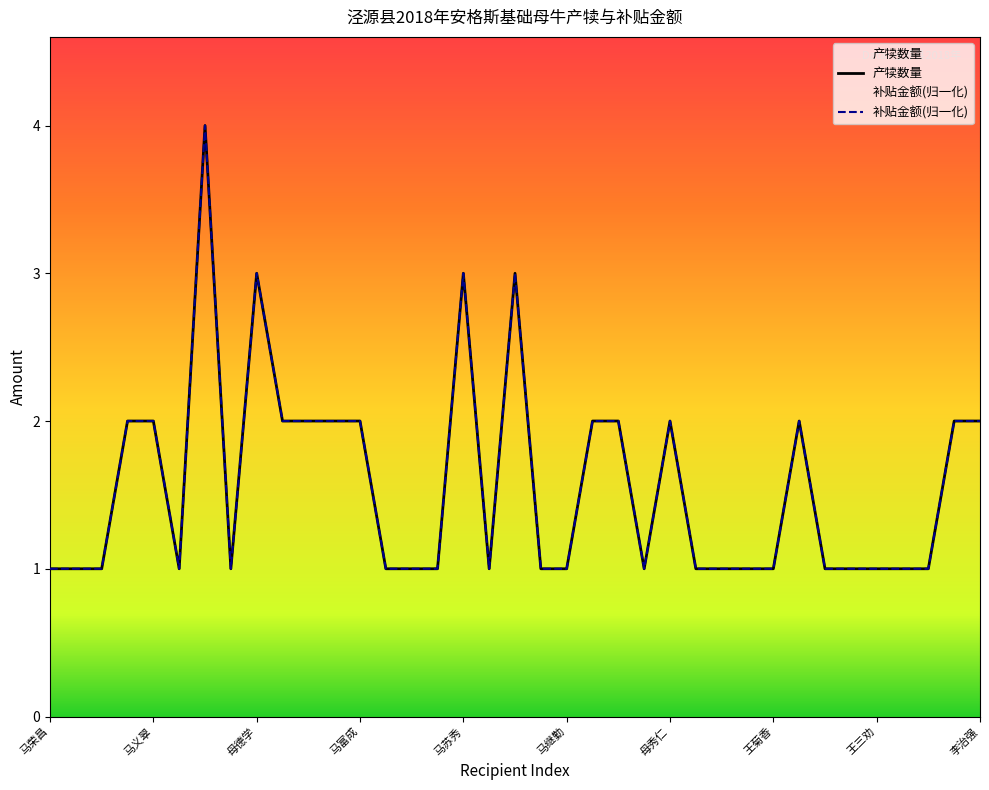

What is the difference between the 补贴金额 values at 柳占军 and 马荣昌?

1